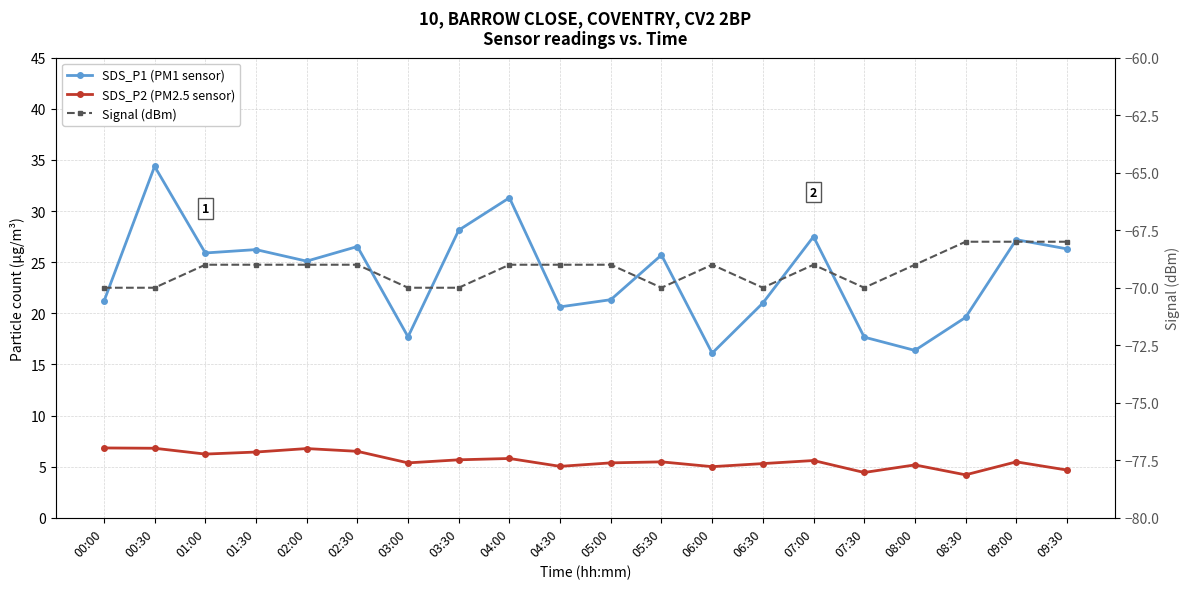

What is the lowest value of the Signal (dBm) series?

-70.0